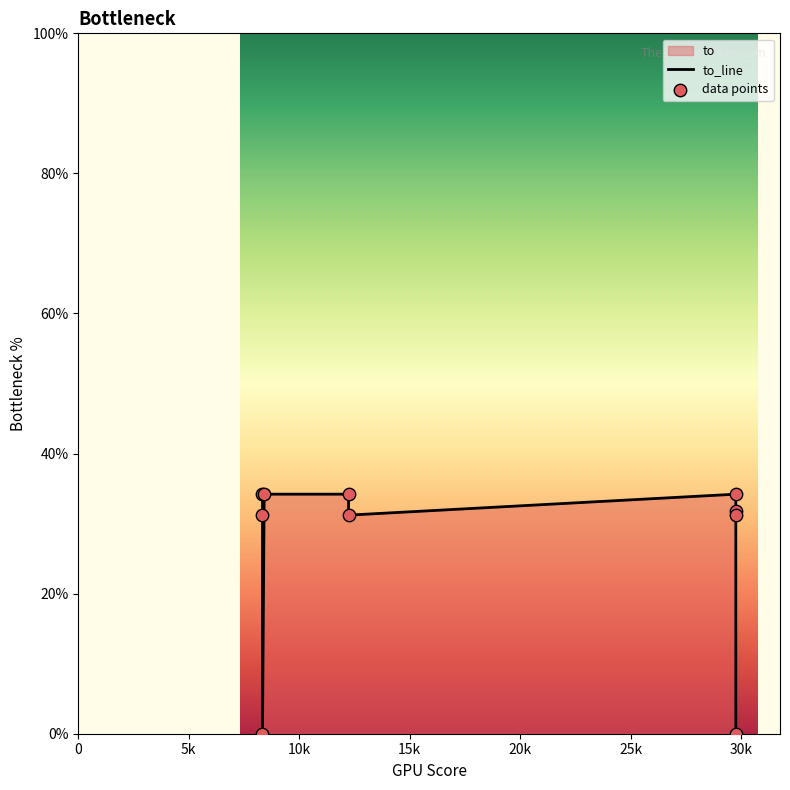

Which series reaches the minimum Y coordinate?

to_line